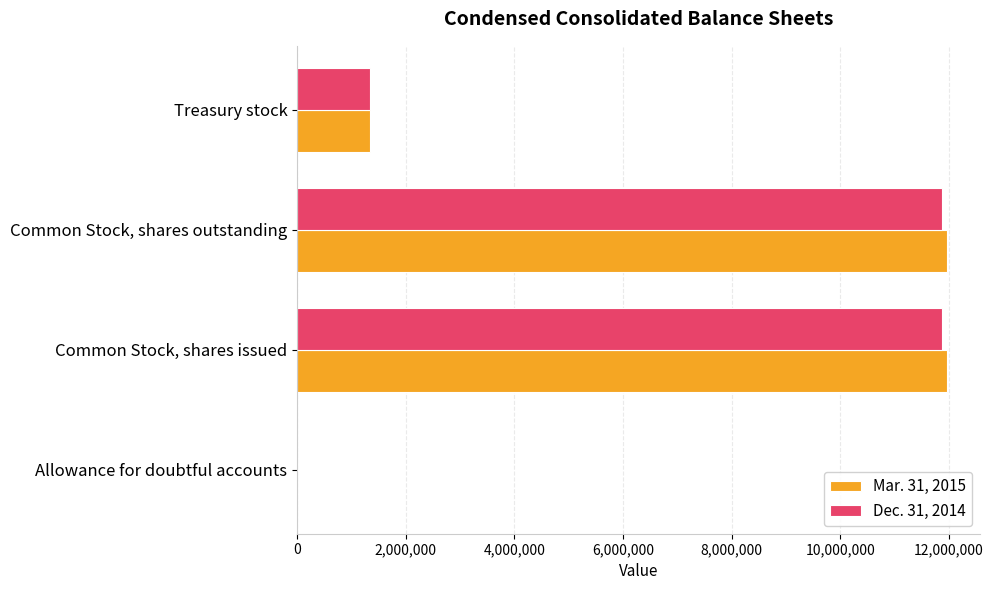

True or false: Mar. 31, 2015 has a value of 1340438 at Treasury stock.

True